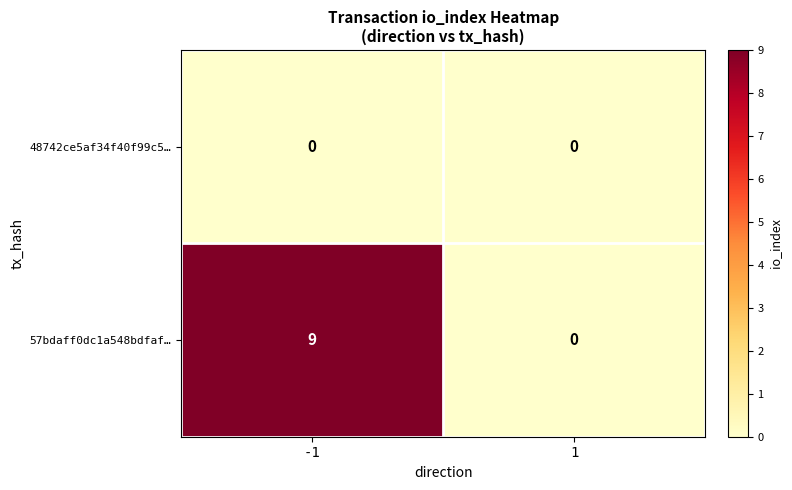

What is the greatest value displayed?

9